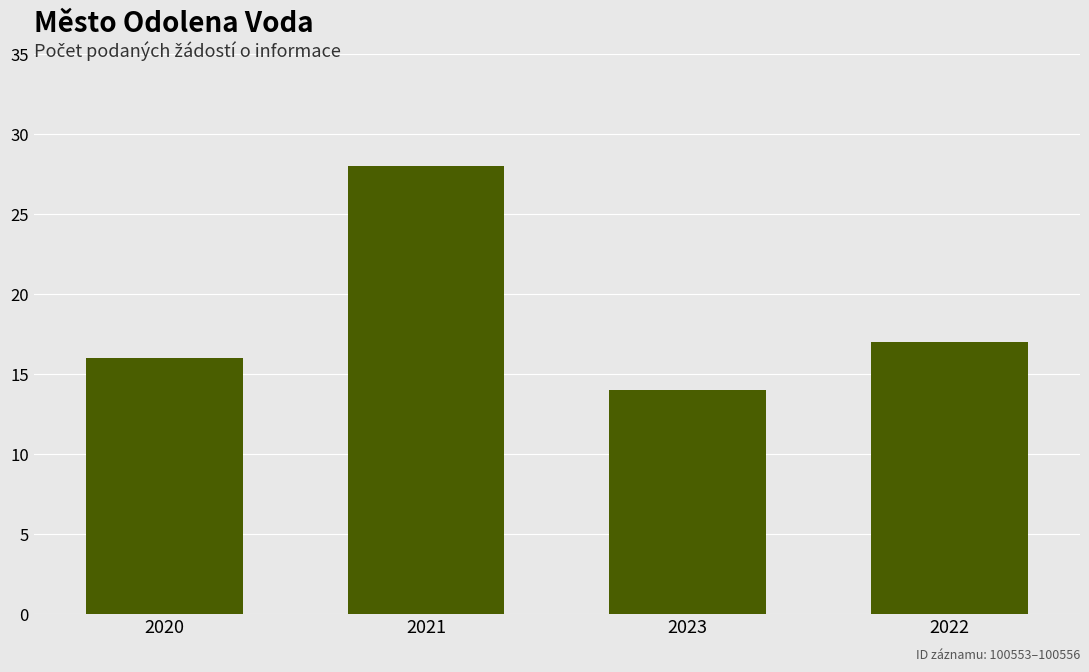

At which label does the data first exceed 17?

2021